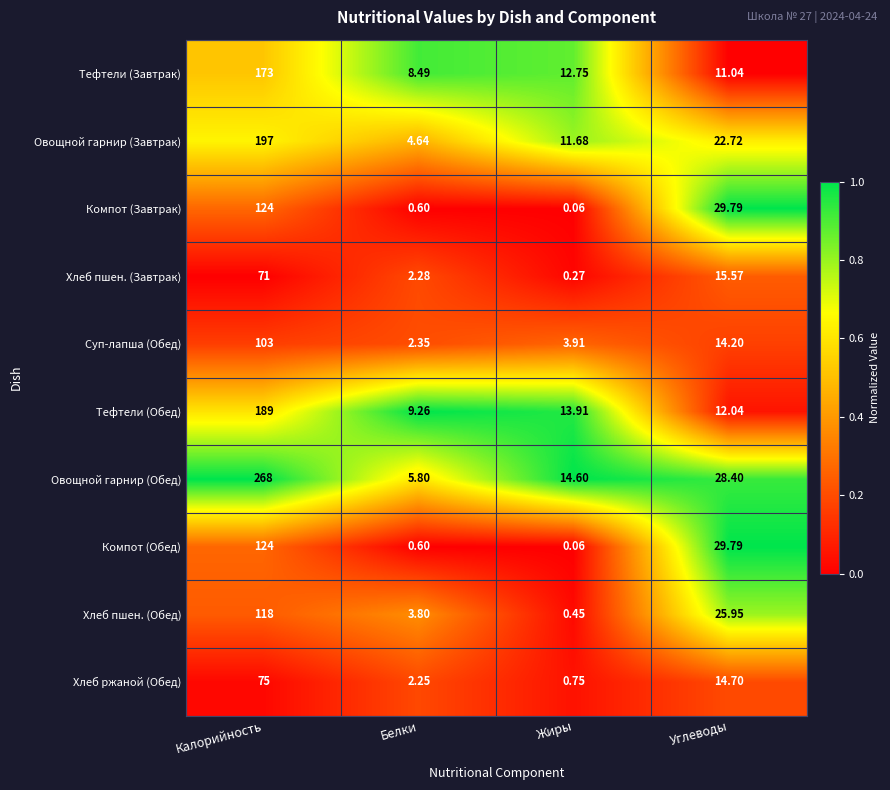

Which series has the largest range (max minus min)?

Овощной гарнир (Обед)